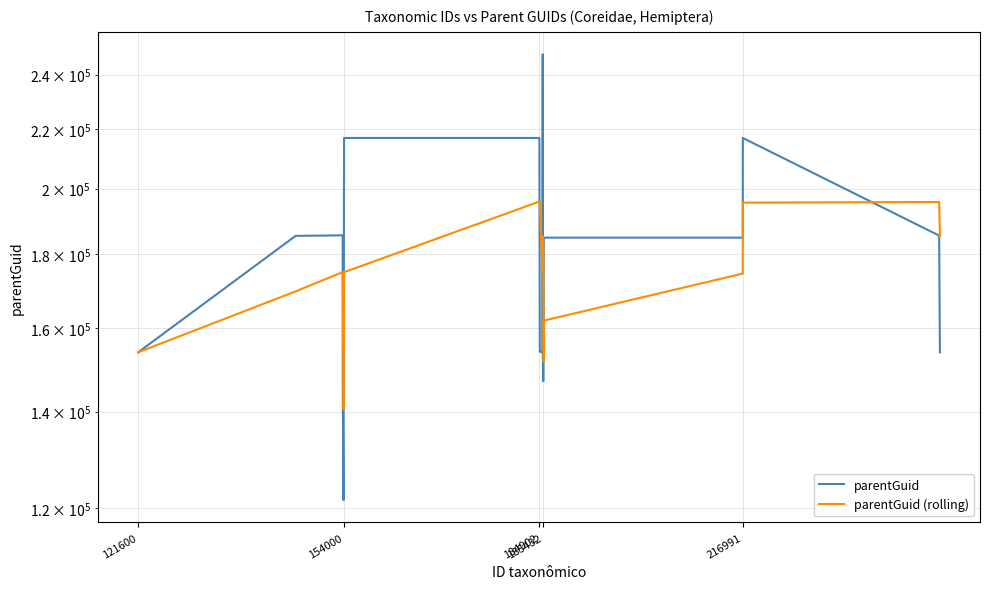

Is the value of parentGuid at 16 greater than the value of parentGuid (rolling) at 11?

No